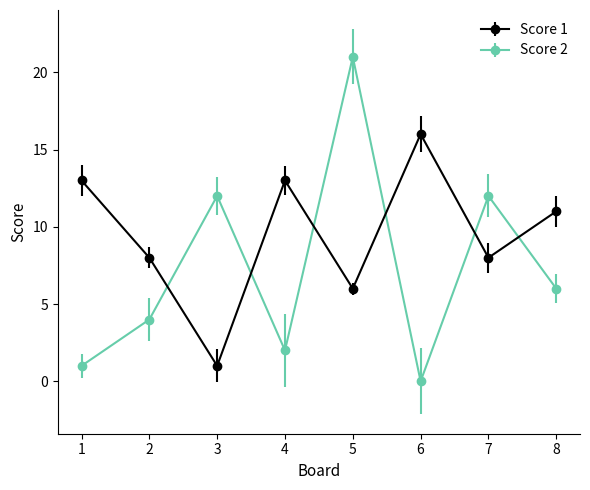

Is the value of Score 1 at 3 greater than the value of Score 2 at 7?

No